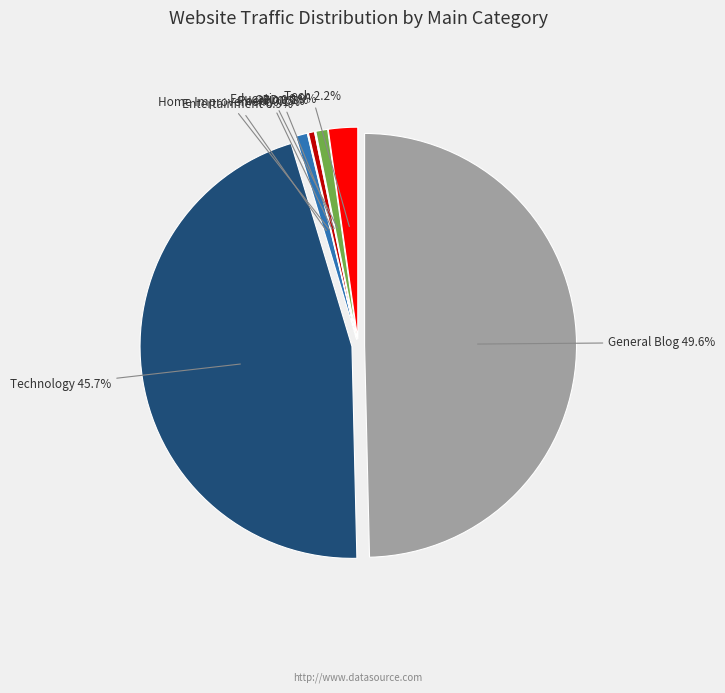

Which has a higher value, Poetry or Home Improvement?

Poetry